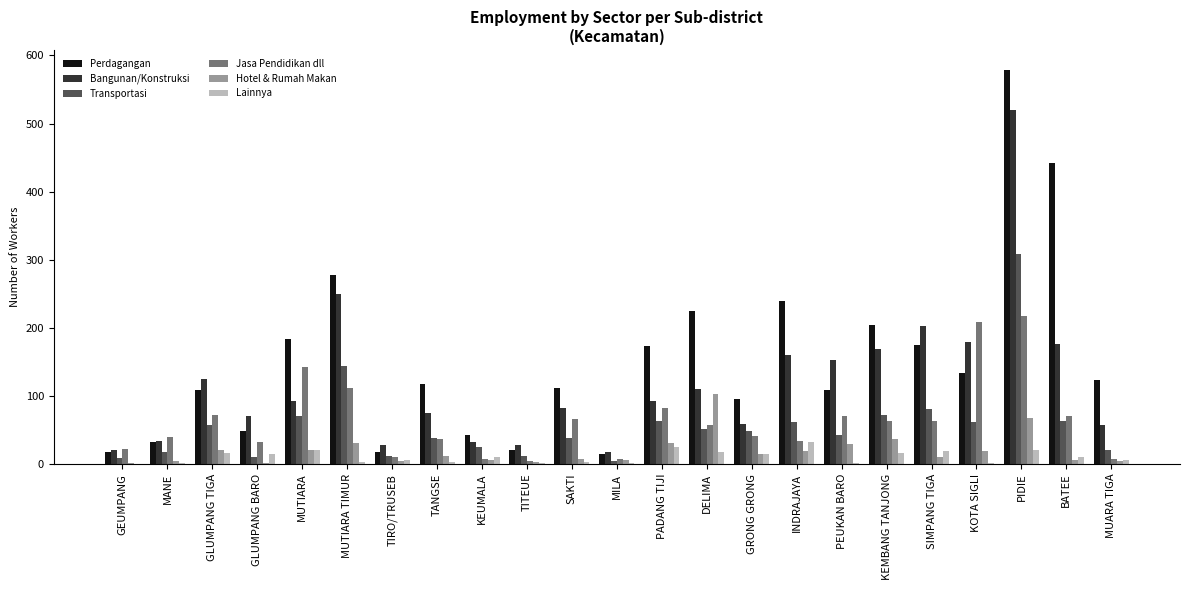

Is the value of Lainnya at MANE greater than the value of Perdagangan at PADANG TIJI?

No